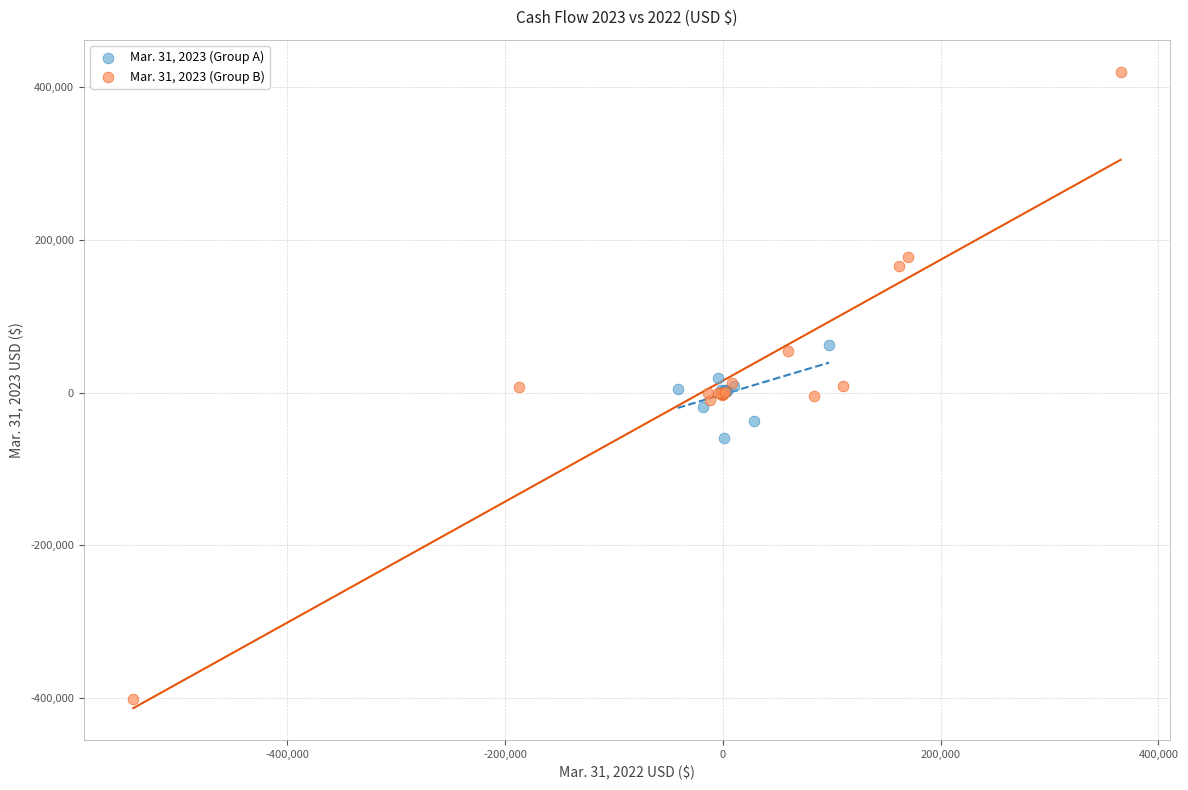

What are all the series names shown in the legend?

Mar. 31, 2023 (Group A), Mar. 31, 2023 (Group B)